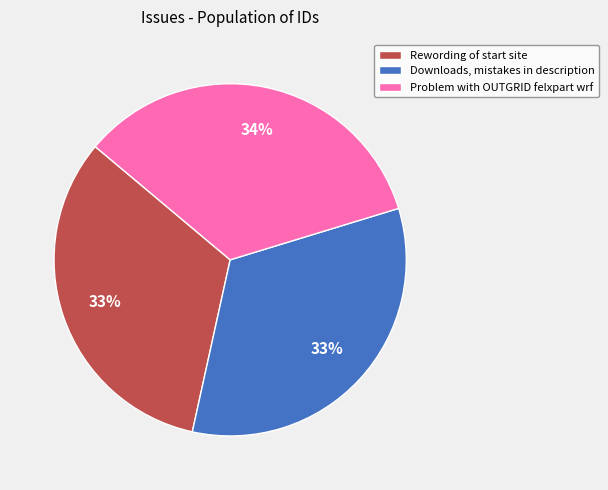

Do Rewording of start site and Downloads, mistakes in description together represent more than half of the pie?

Yes